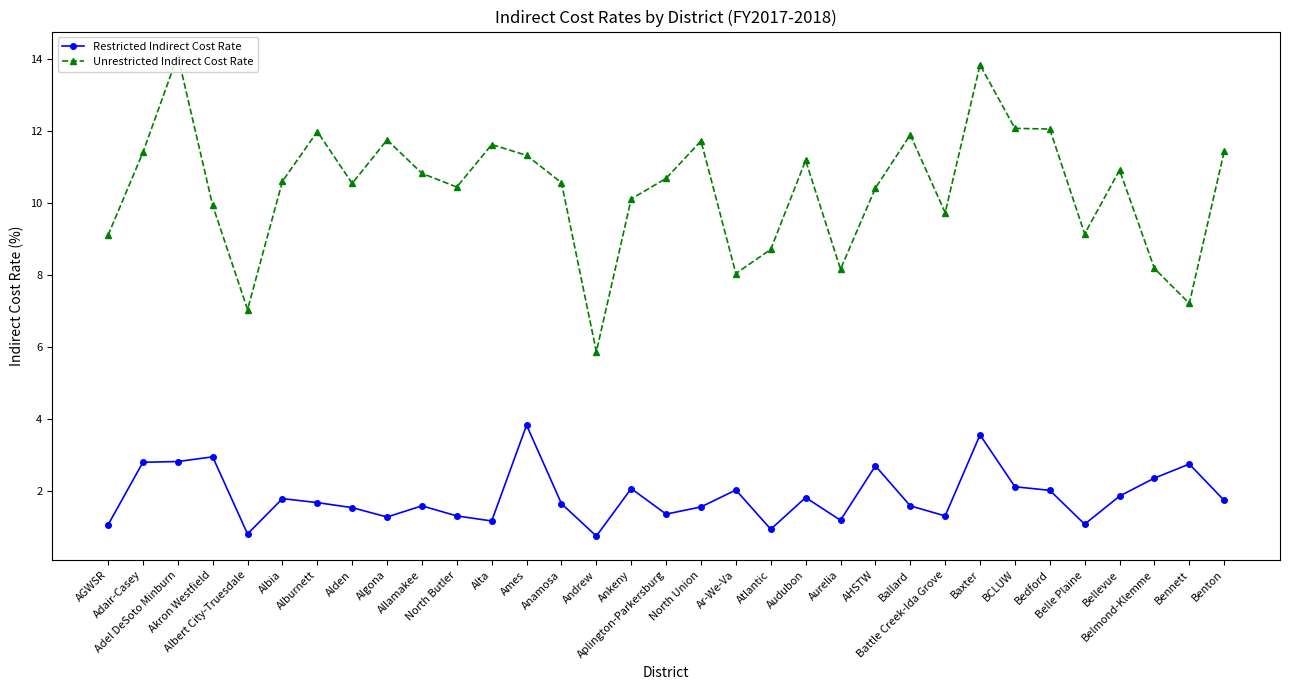

What is the spread (max minus min) of values at Ames?

7.5